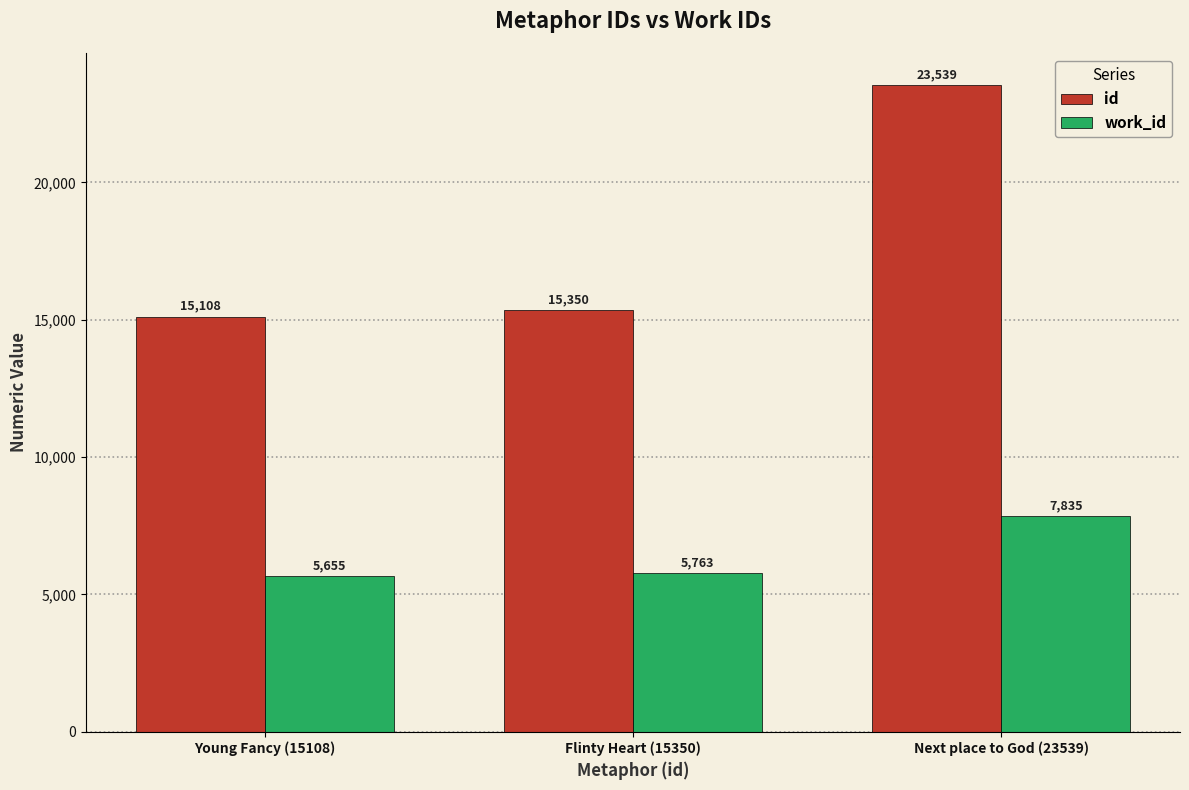

What is the average value of the work_id series?

6418